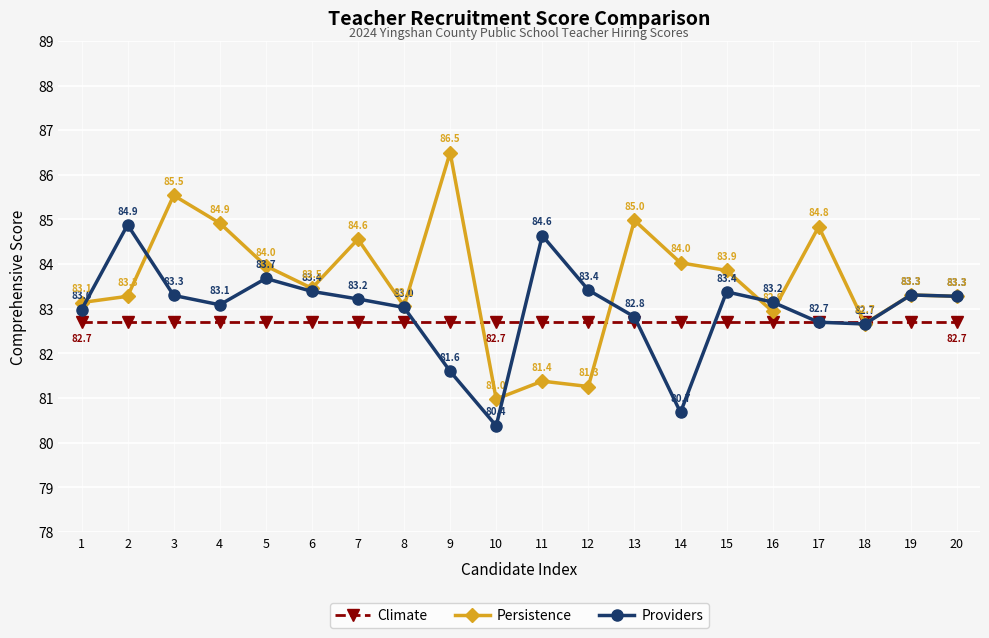

Is the value of Climate at 13 greater than the value of Persistence at 20?

No